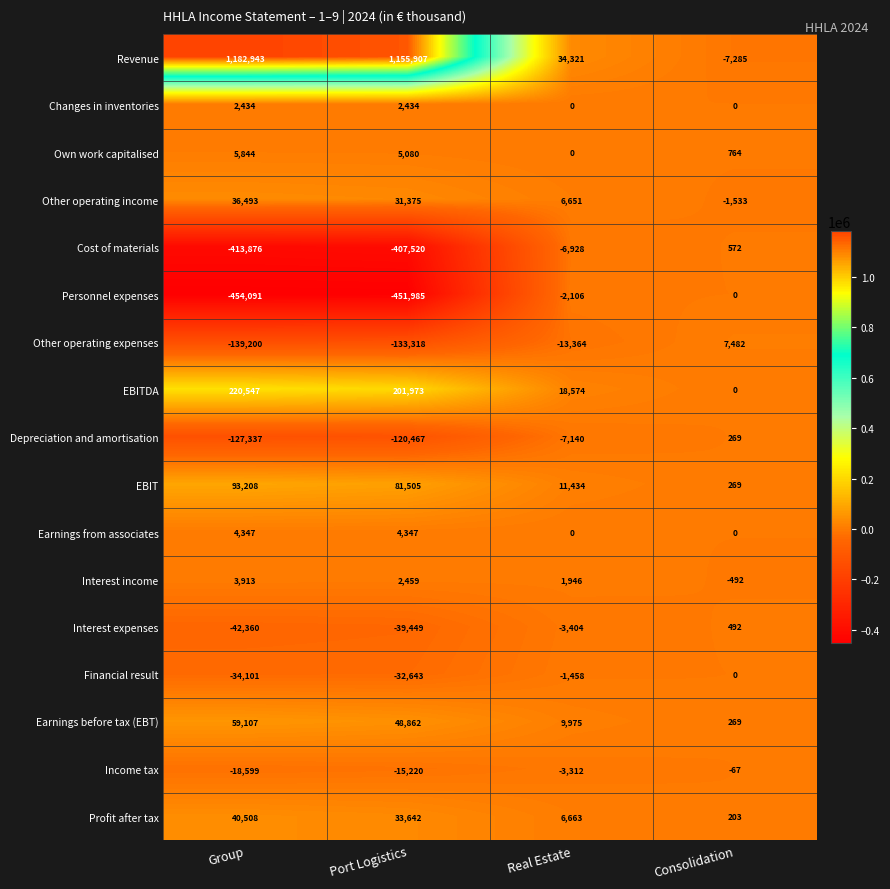

Is it true that Personnel expenses equals 0 at Consolidation?

True